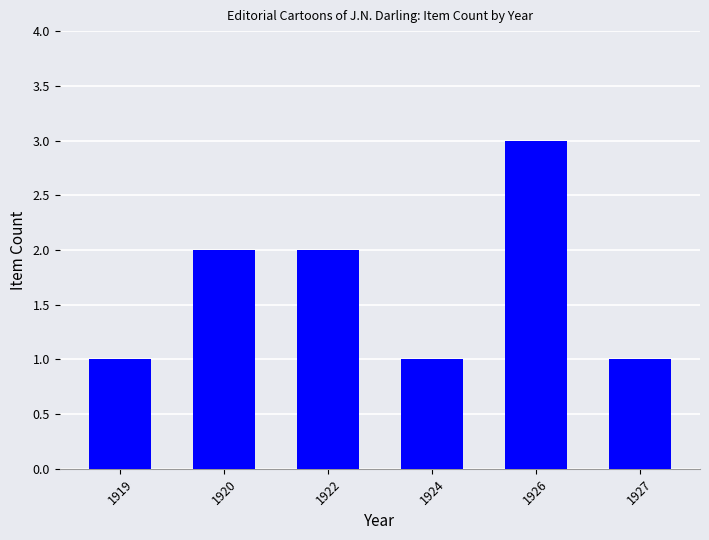

What is the change in value from 1922 to 1926?

+1